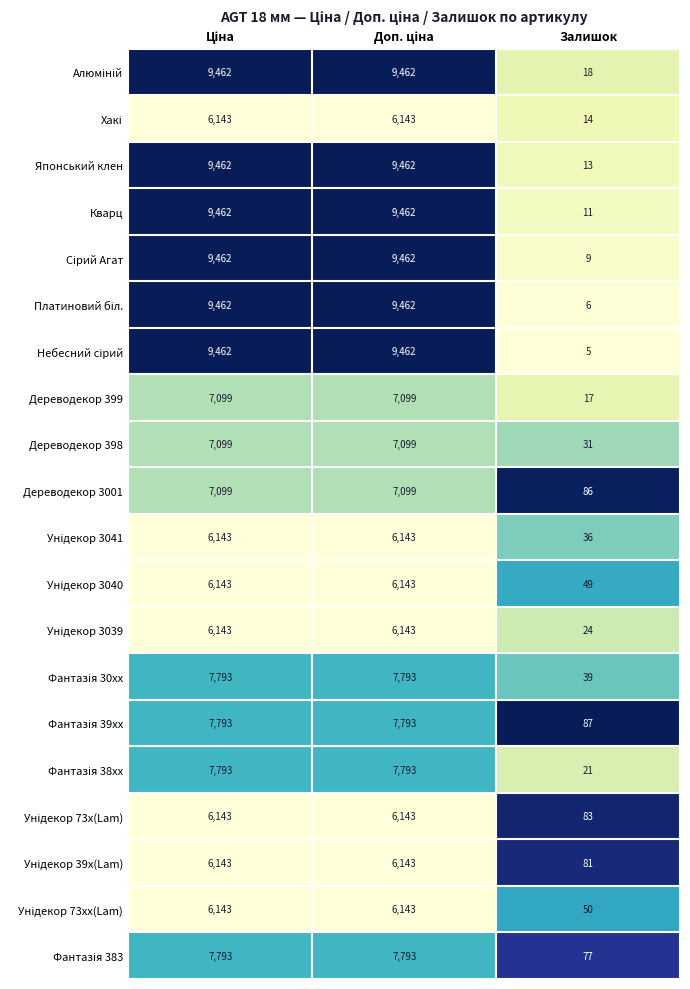

What is the difference between the highest and lowest values at Залишок?

82